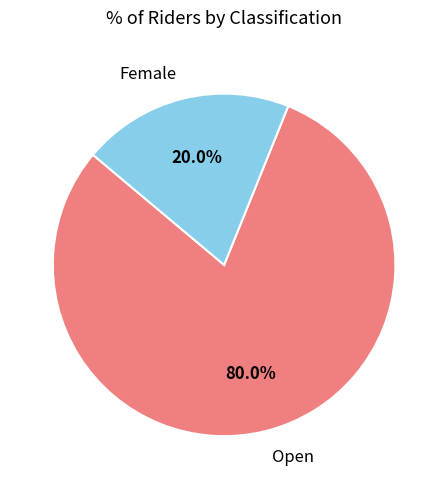

To the nearest percent, what is the average slice percentage?

50%